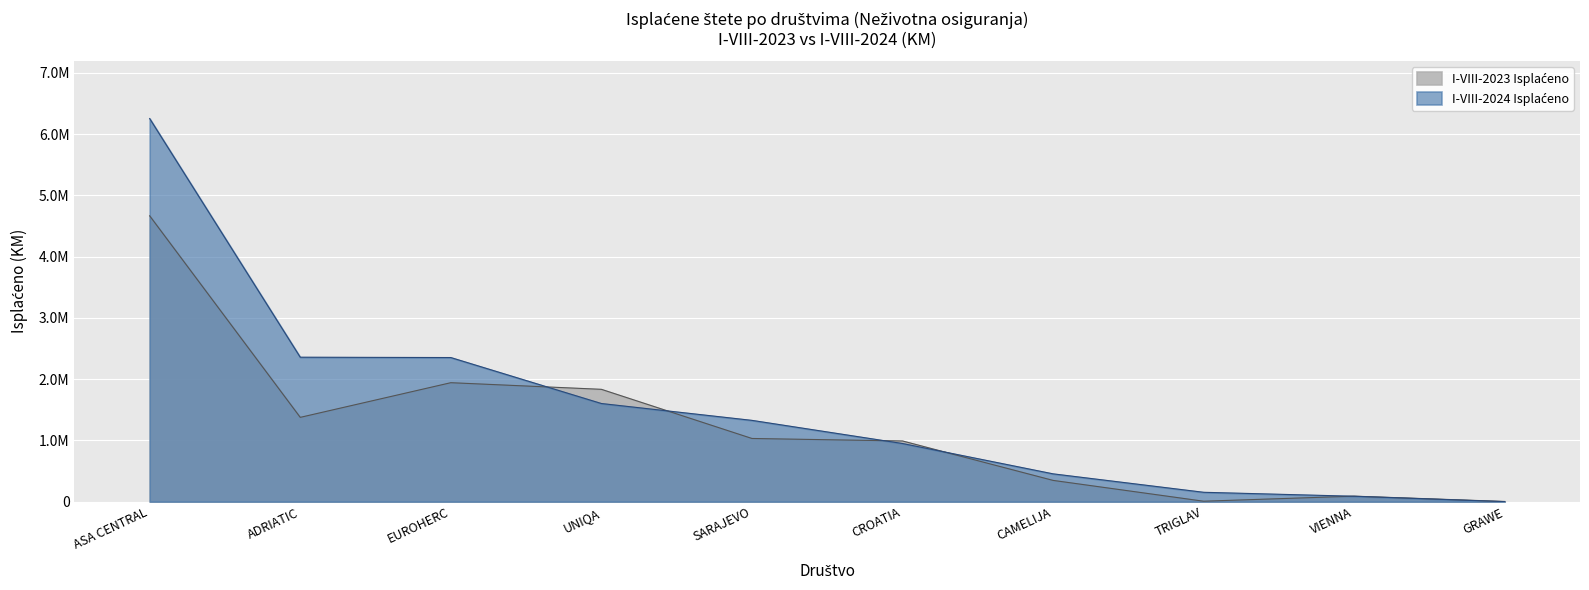

Reading left to right, what are all the values shown in this chart?

I-VIII-2023 Isplaćeno: 4667558	1376421	1942438	1834317	1031707	990924	347066	7129	89557	2934
I-VIII-2024 Isplaćeno: 6255982	2358671	2353345	1602694	1327428	949471	454160	152921	88089	0